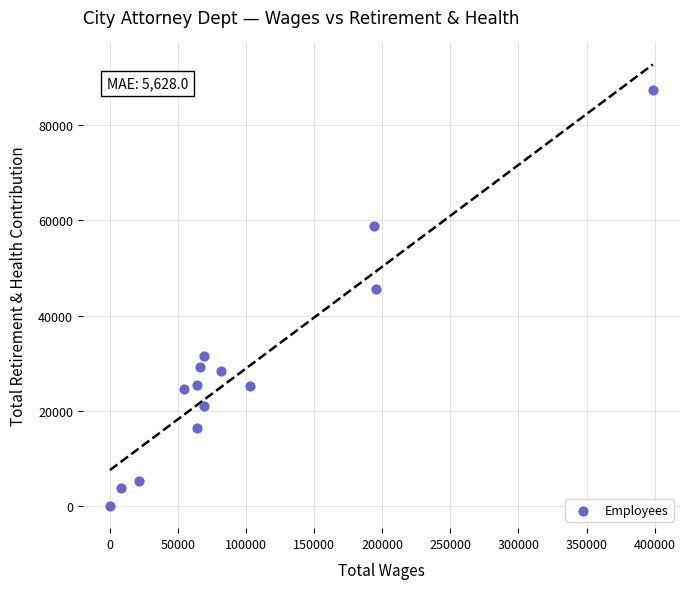

What is the range of X values (max minus min)?

398499